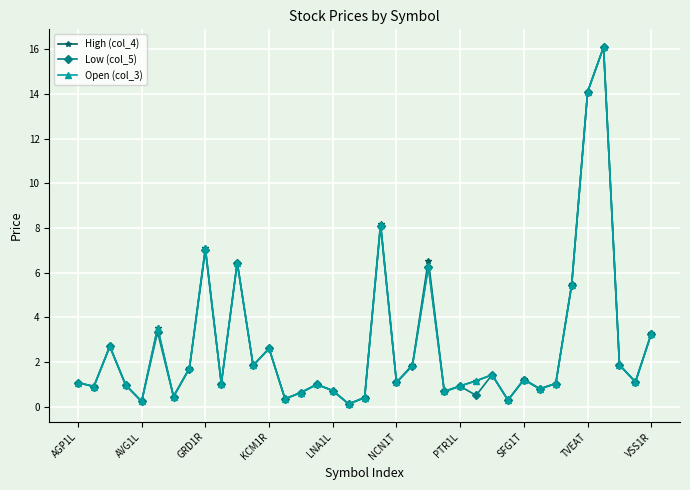

What is the value of the Open (col_3) point at the 16th from the left?

1.0